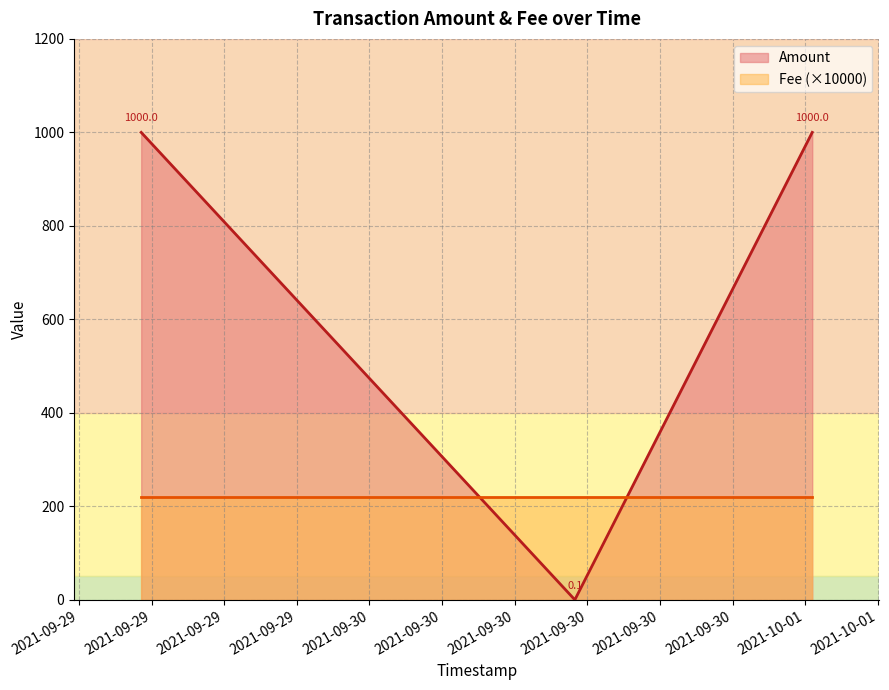

The chart shows a value of 0.1 at 2021-09-30 11:18:46. True or false?

True